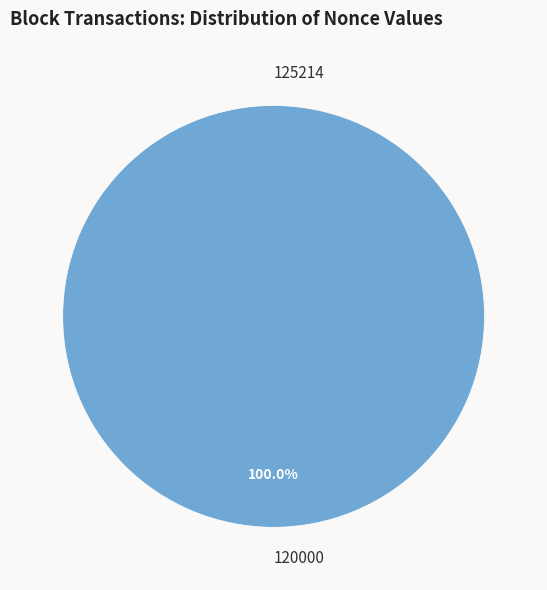

To the nearest percent, what percentage of the pie is 120000?

100%